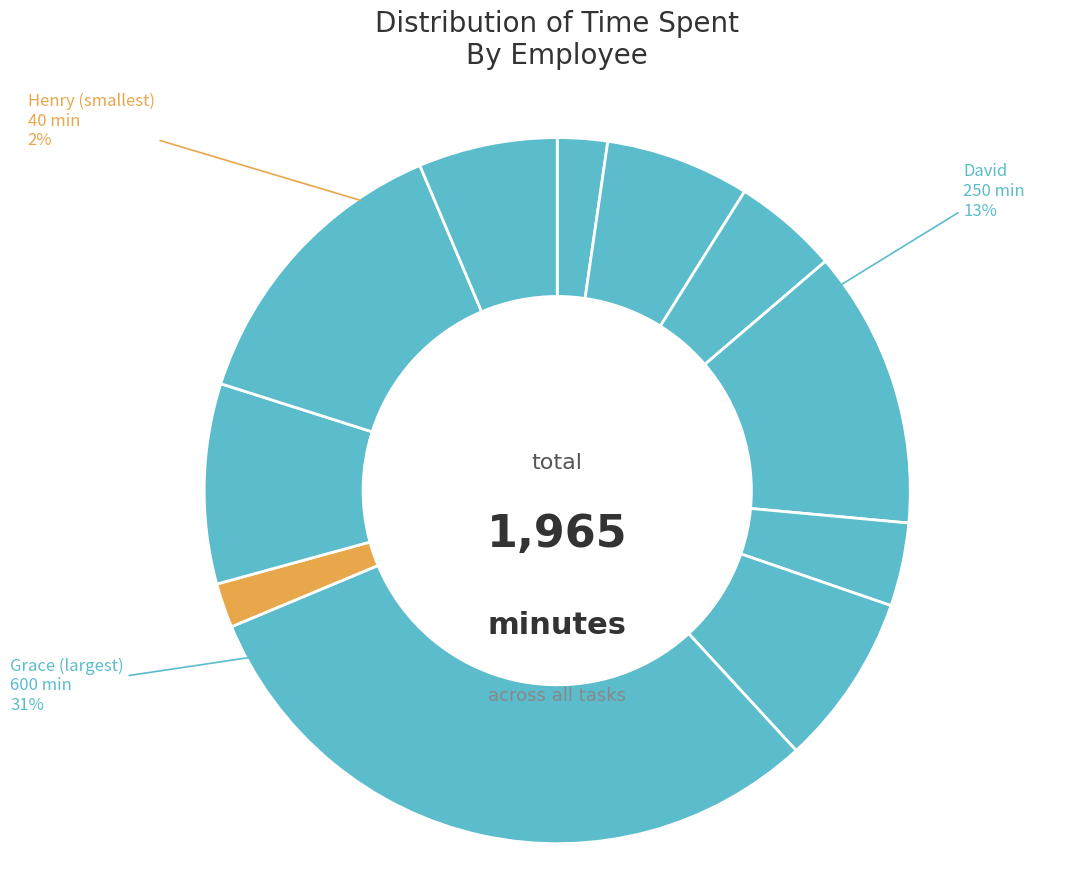

What is the change in value from Alice to James?

+225